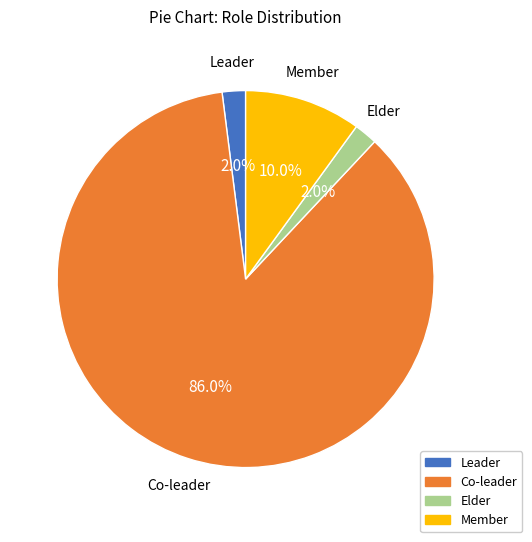

Does Elder account for over 50% of the chart?

No